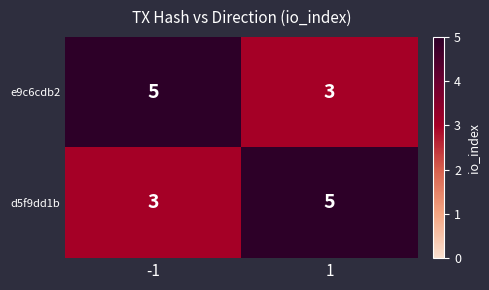

What is the total value across all series at -1?

8